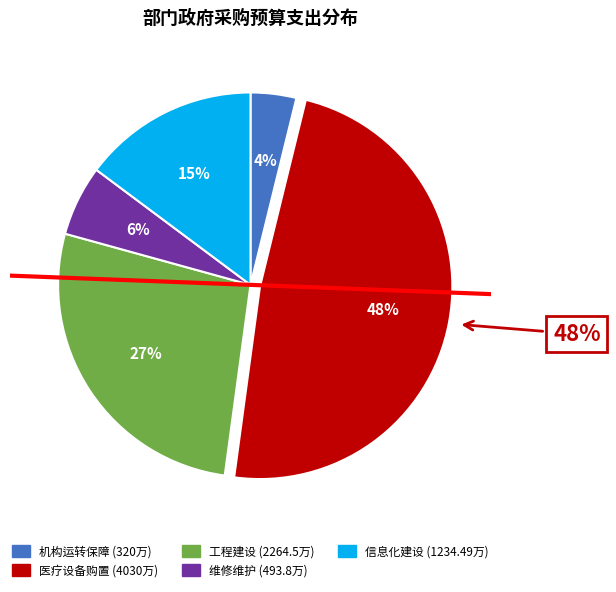

What percentage is the 医院工程建设支出经费 slice, to the nearest percent?

27%